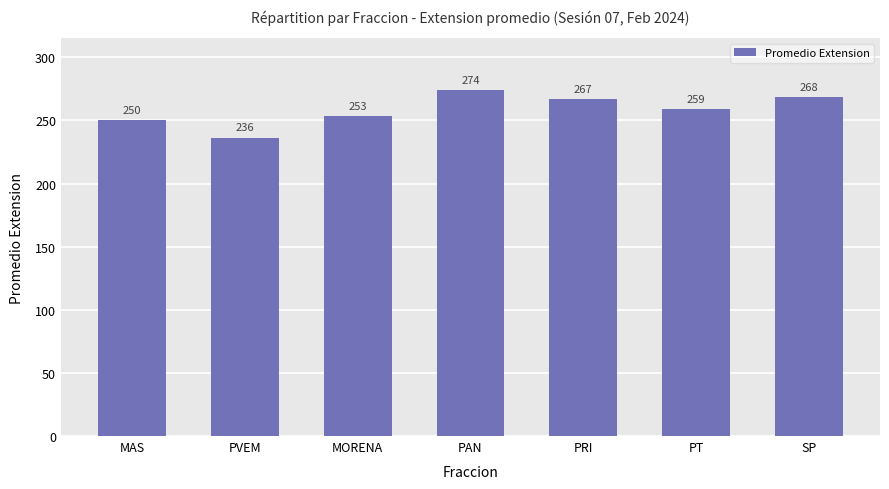

Rank the categories by value from lowest to highest.

PVEM, MAS, MORENA, PT, PRI, SP, PAN